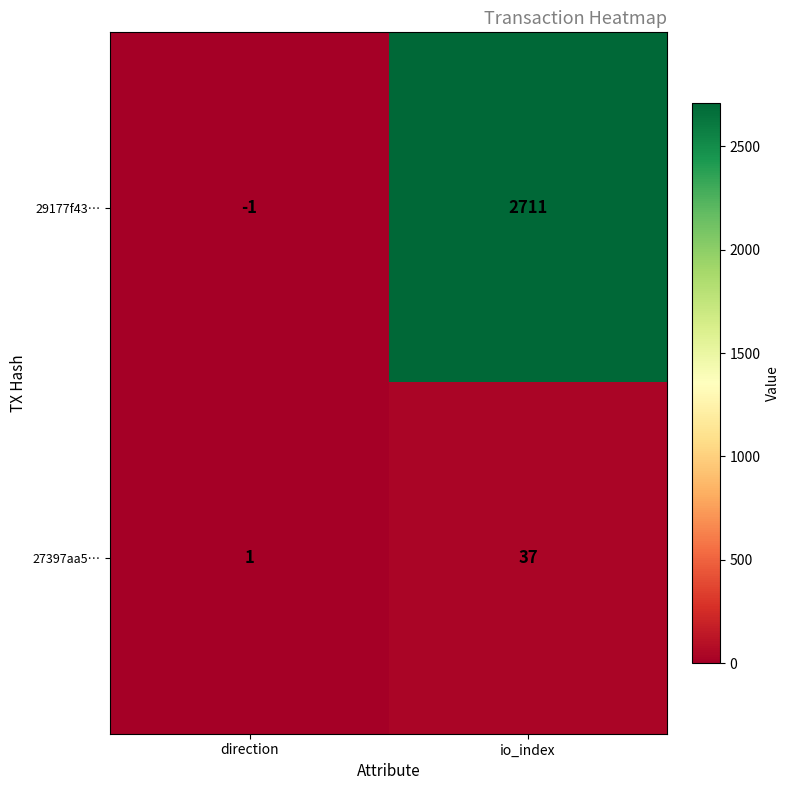

Which series has the largest total across all categories?

29177f43…